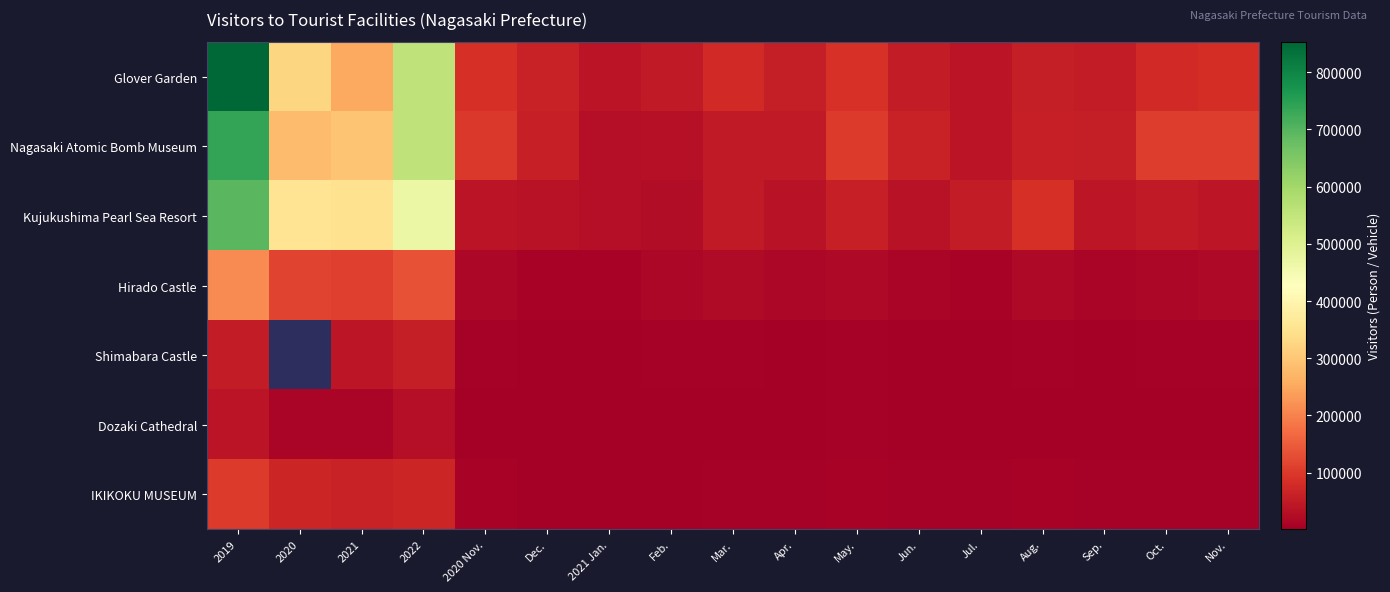

Which has a higher value, Aug. or Apr.?

Apr.